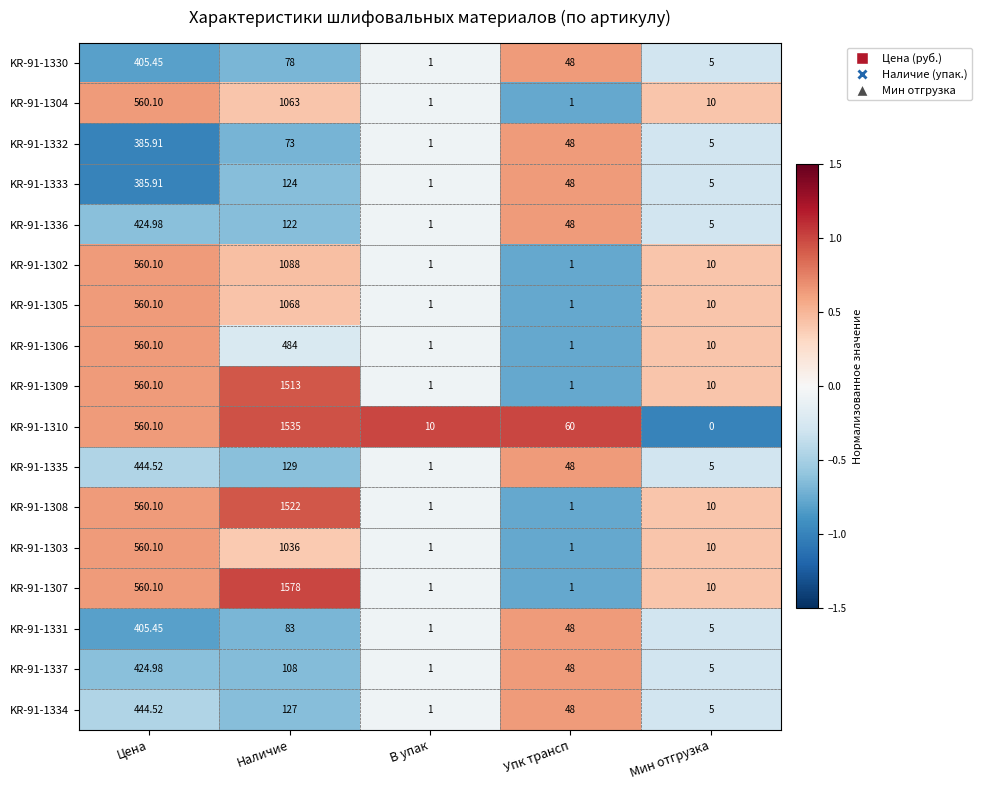

Where is KR-91-1330 nearest to the value 203?

Наличие